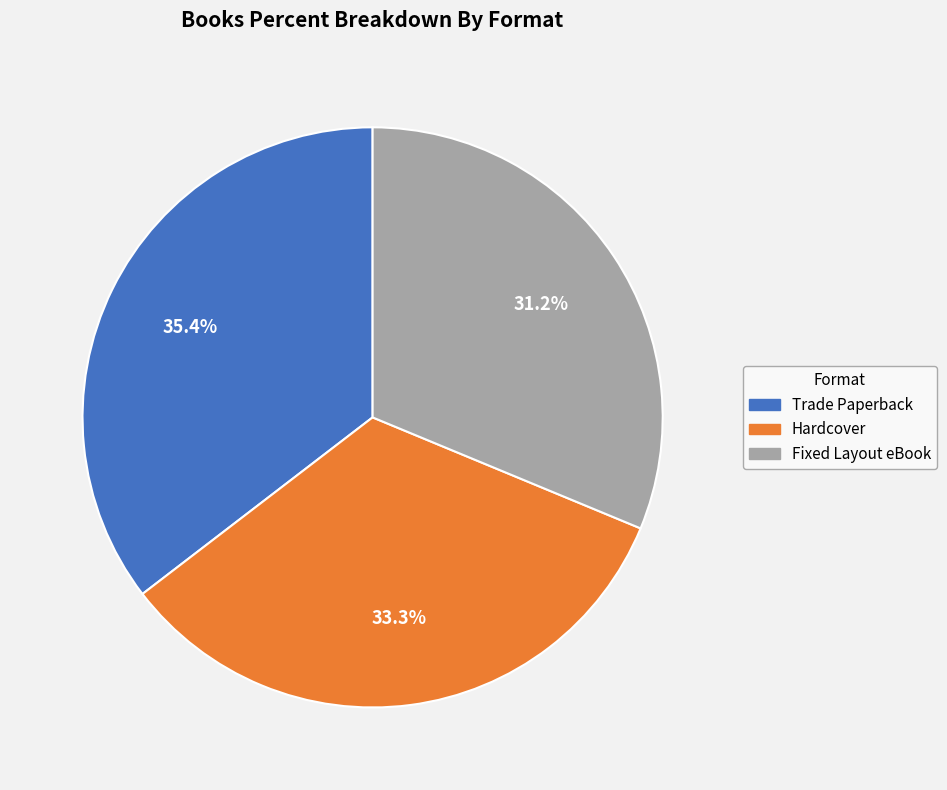

Does Fixed Layout eBook represent more than half of the total?

No